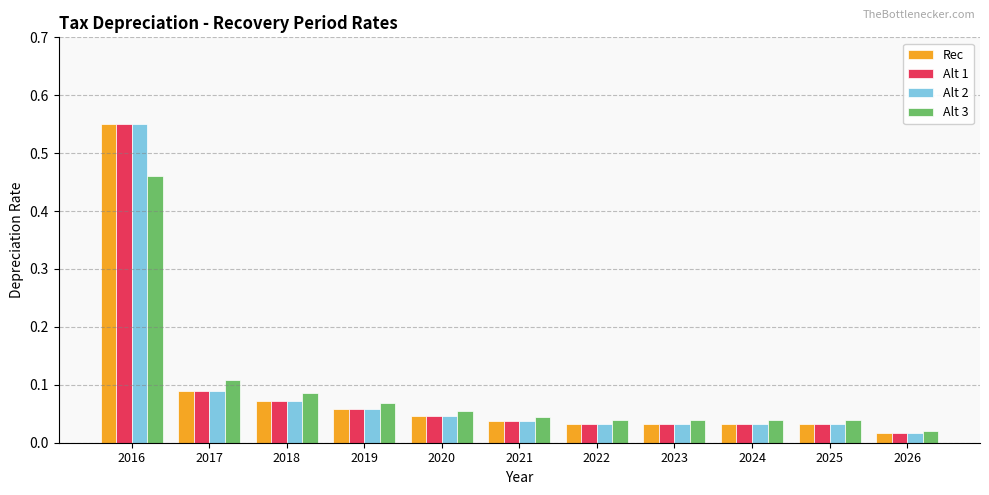

Where is Alt 2 nearest to the value 0?

2026